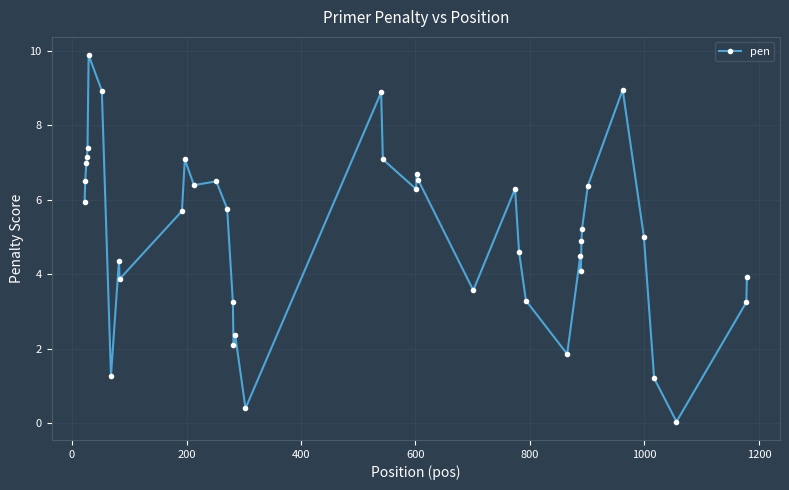

What is the sum of all values?

204.3